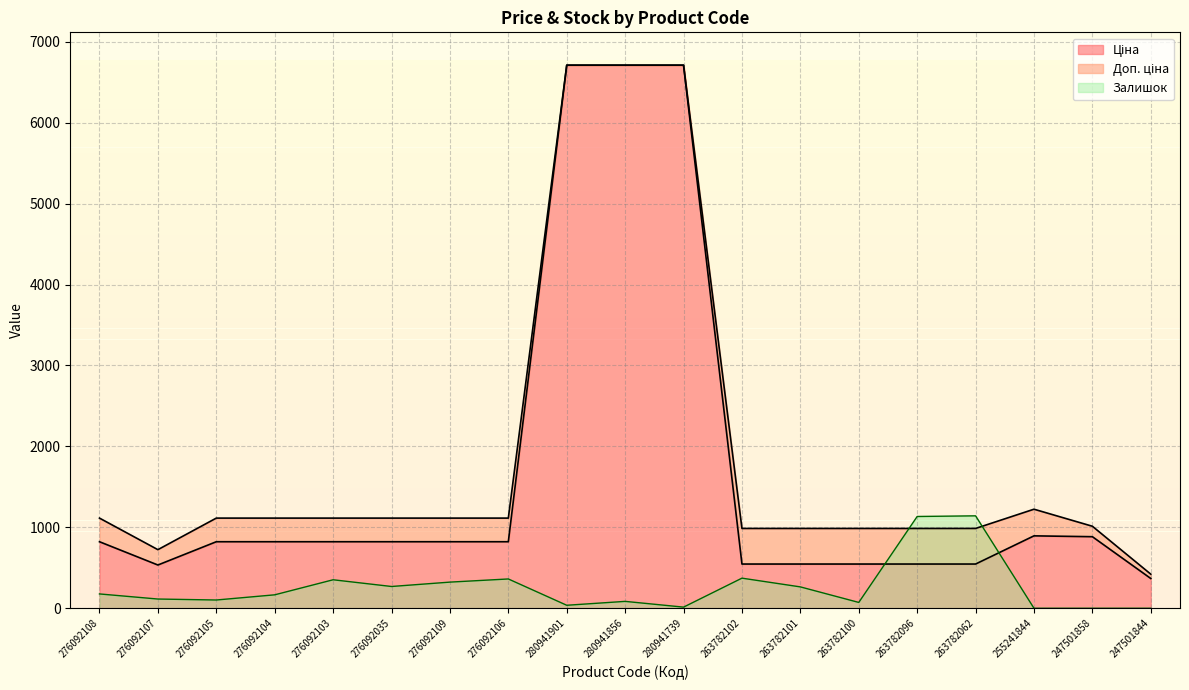

What is the difference between the Ціна values at 280941856 and 276092109?

5888.2